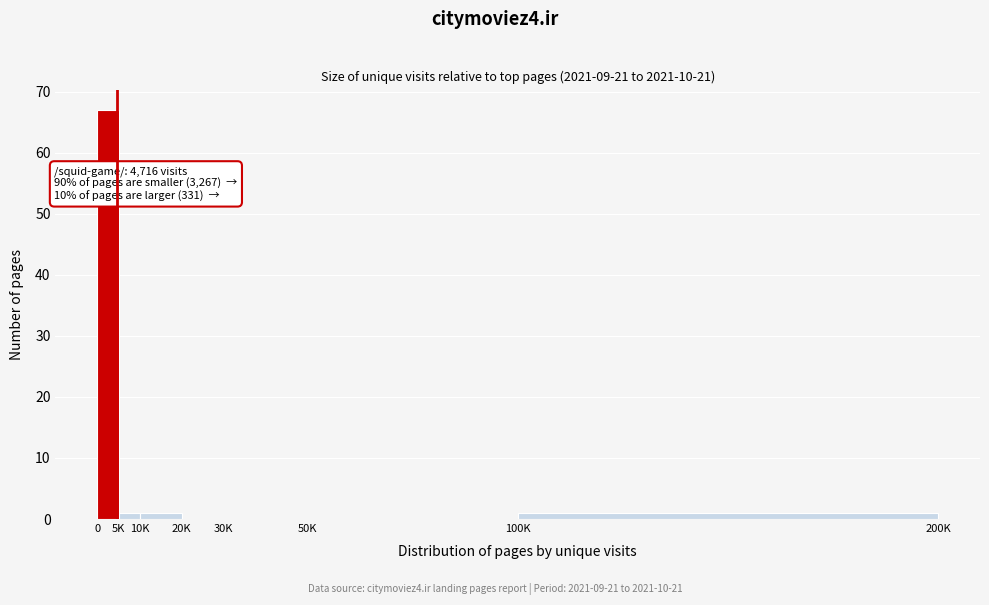

Reading right to left, transcribe all the data shown in this chart.

100K=1	50K=0	30K=0	20K=0	10K=1	5K=1	0=67